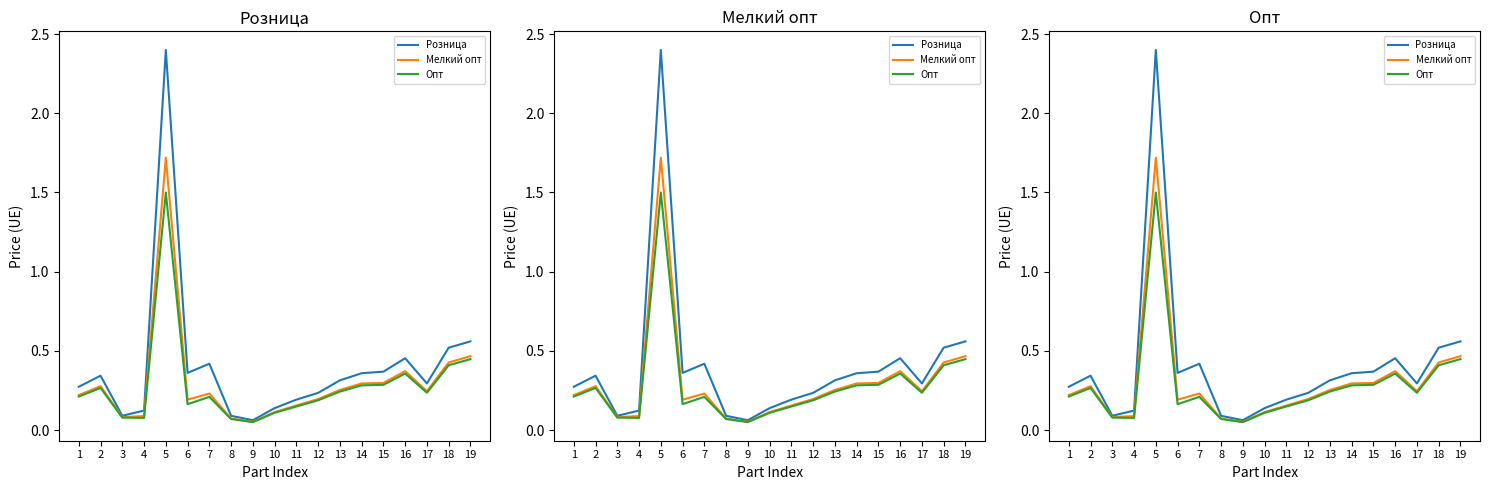

List the labels in order of Мелкий опт value, smallest first.

9, 8, 3, 4, 10, 11, 6, 12, 1, 7, 17, 13, 2, 14, 15, 16, 18, 19, 5